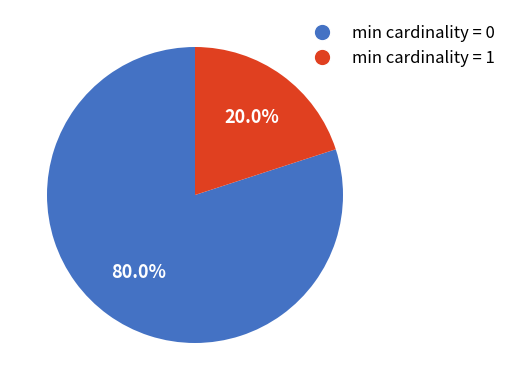

Count the number of slices in the pie.

2